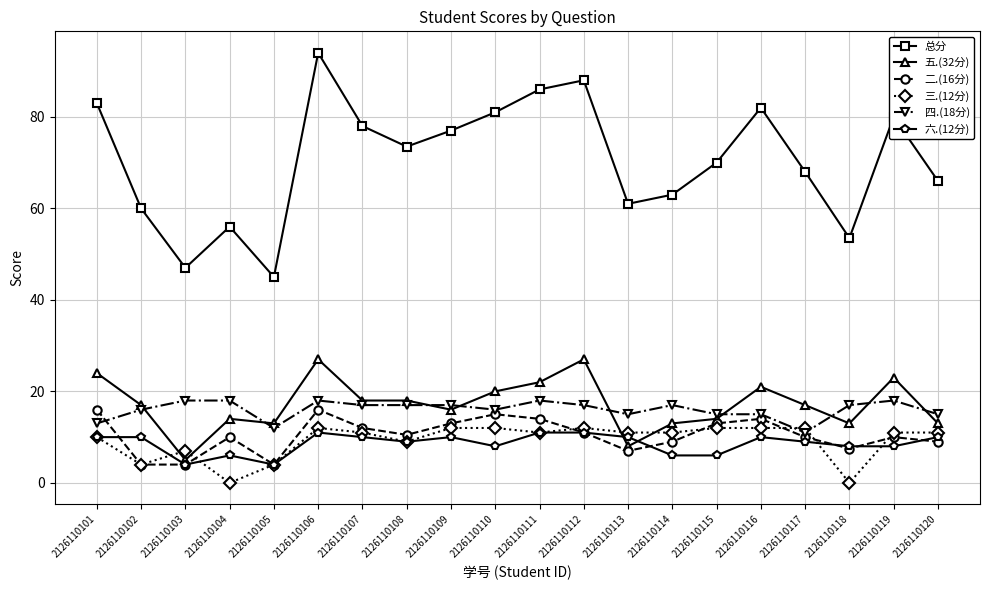

What is the value of the 二.(16分) point at the 3rd from the left?

4.0